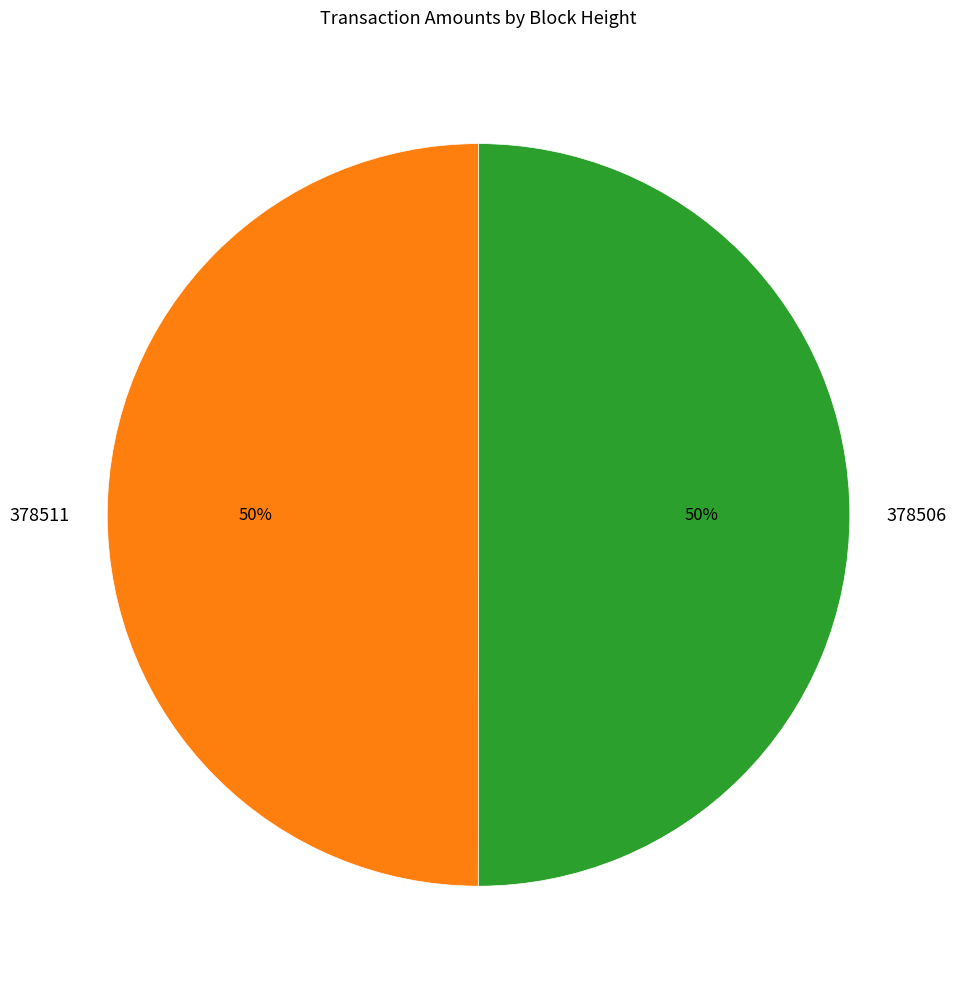

What percentage is the 378511 slice, to the nearest percent?

50%